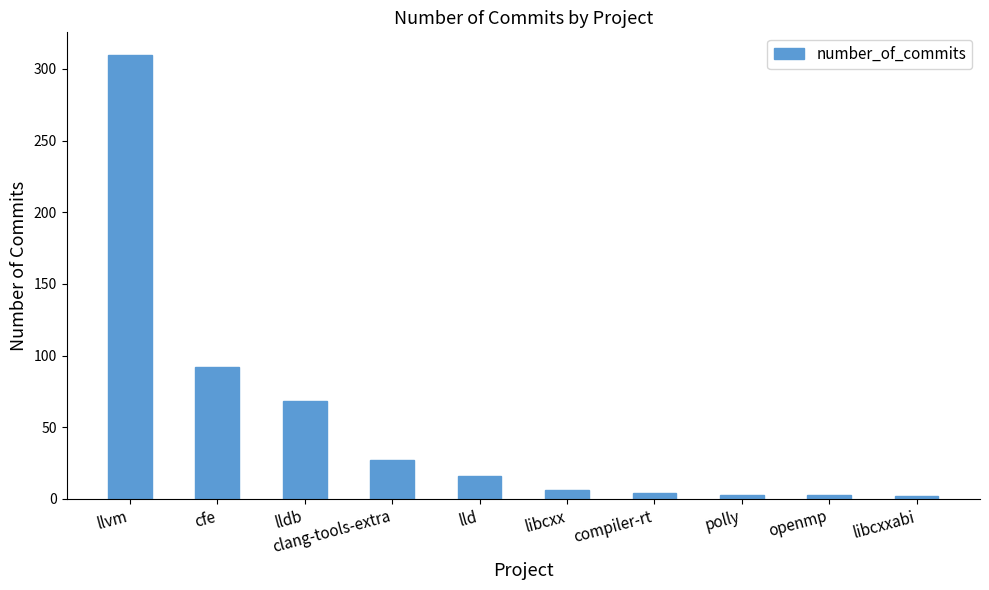

What is the smallest value displayed?

2